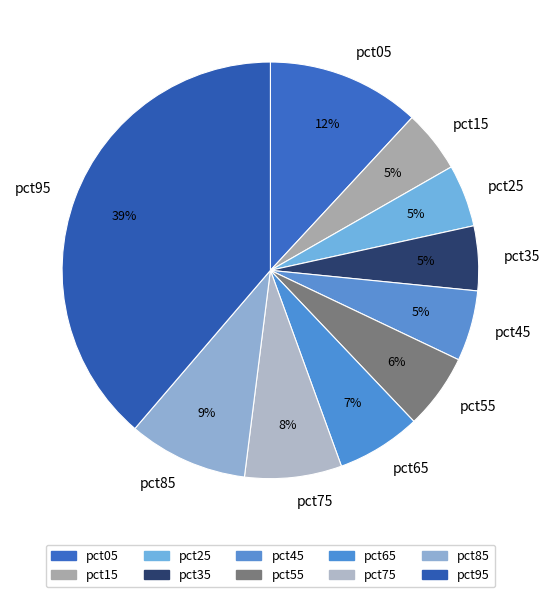

Do pct45 and pct35 together represent more than half of the pie?

No